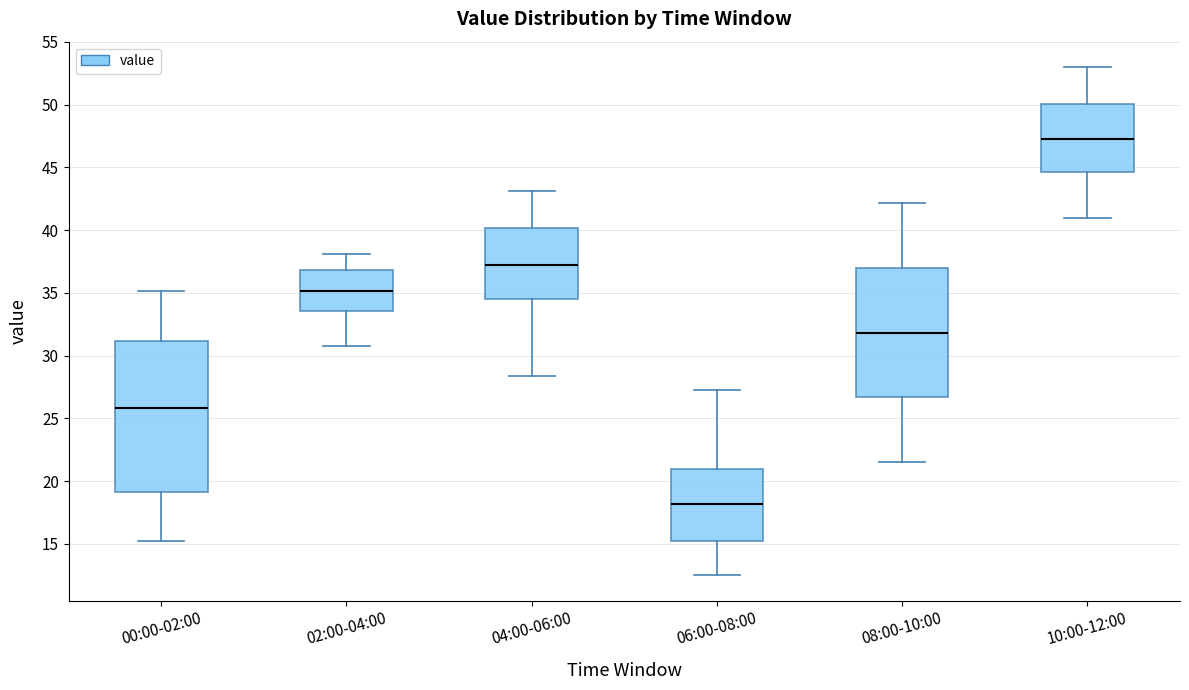

Which box has the highest median line?

10:00-12:00